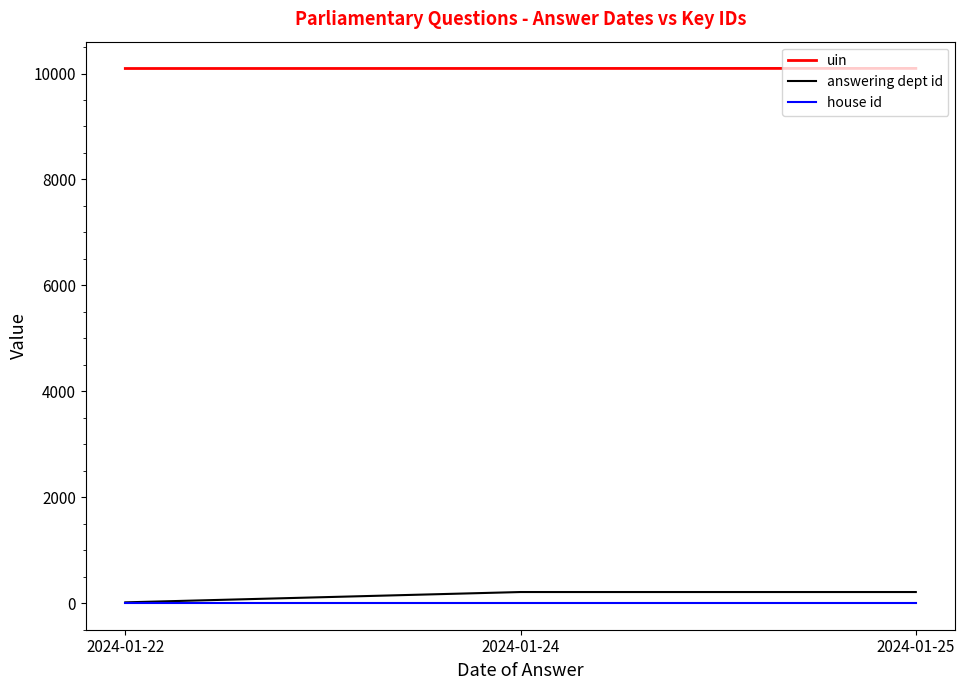

How many lines are shown in the chart?

3